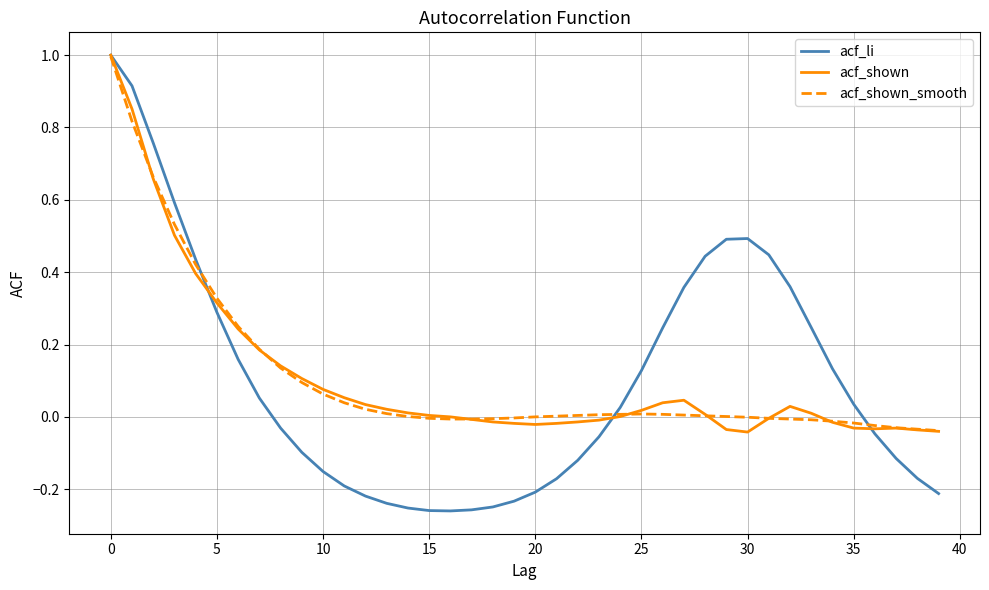

What is the greatest value displayed?

1.0